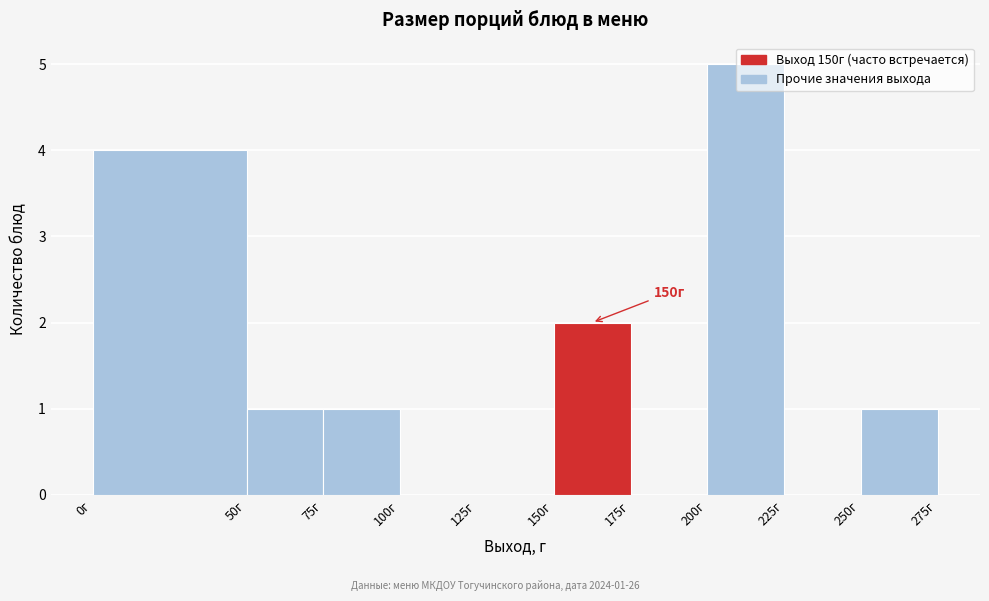

Which range on the x-axis has the tallest bar?

200 to 225